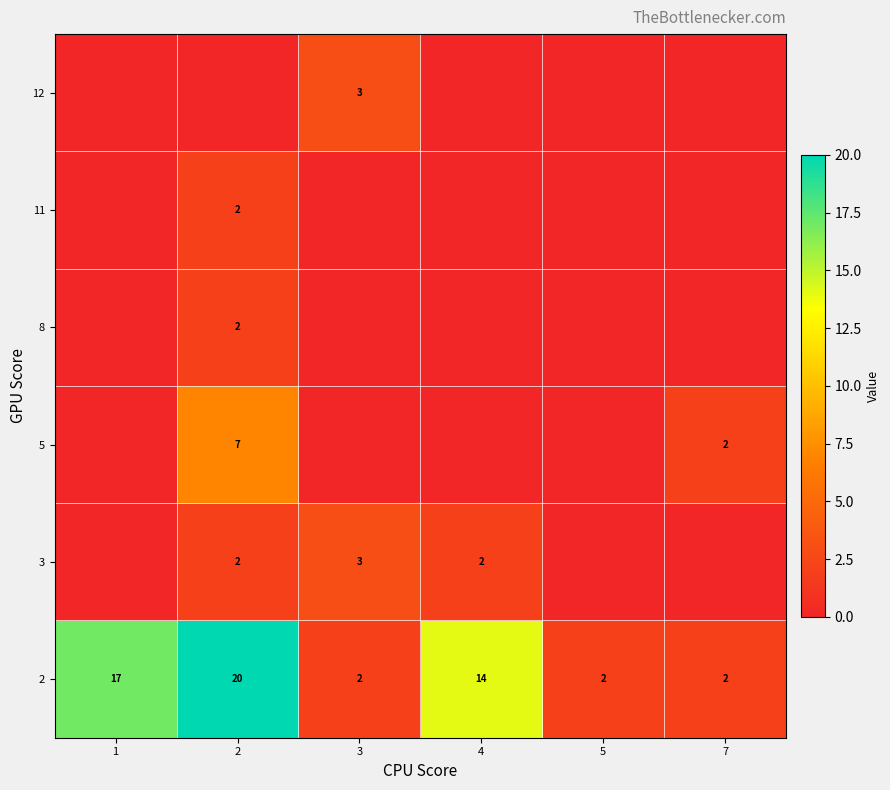

At which label is 2 closest to 11?

4